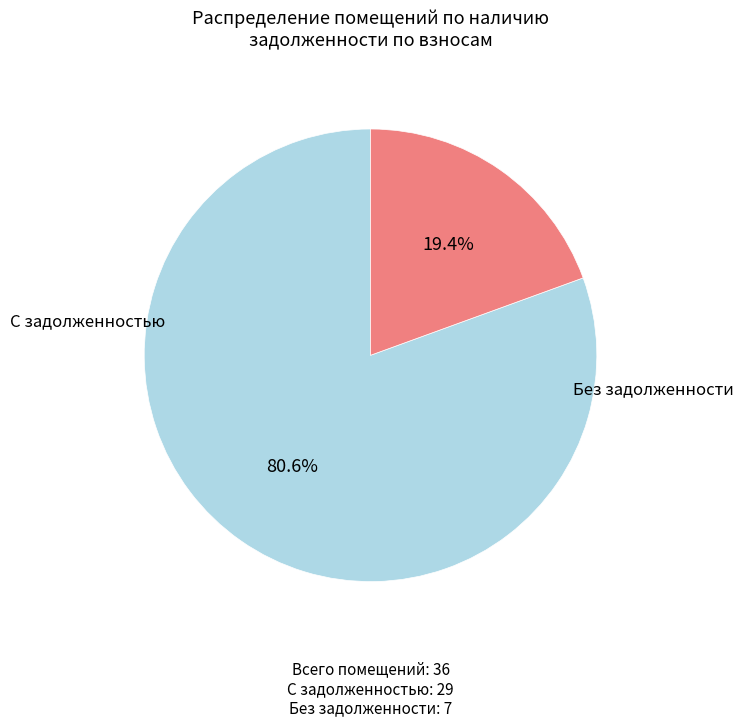

Is there any slice that represents more than half of the pie?

Yes